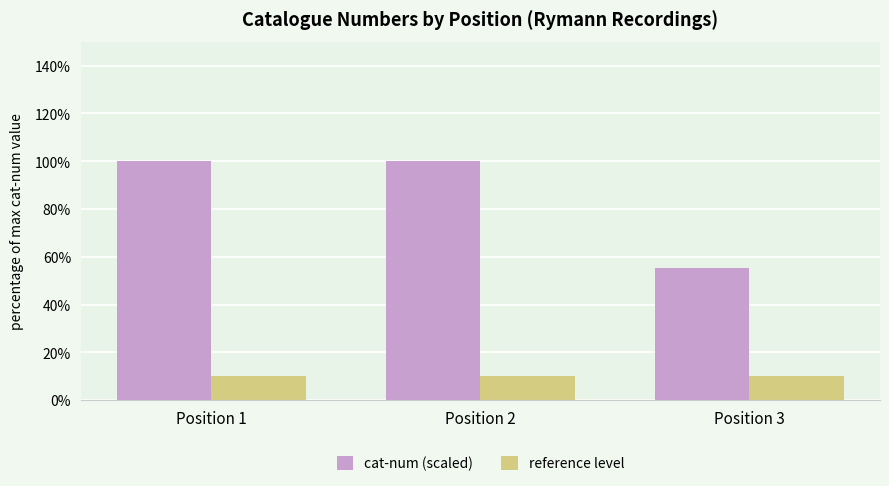

Rank the series by their average value, from lowest to highest.

reference level, cat-num (scaled)